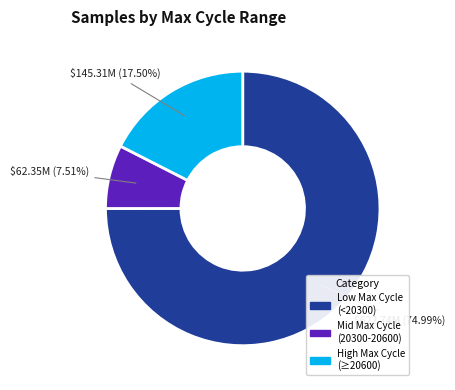

Which has a higher value, High Max Cycle (≥20600) or Mid Max Cycle (20300-20600)?

High Max Cycle (≥20600)